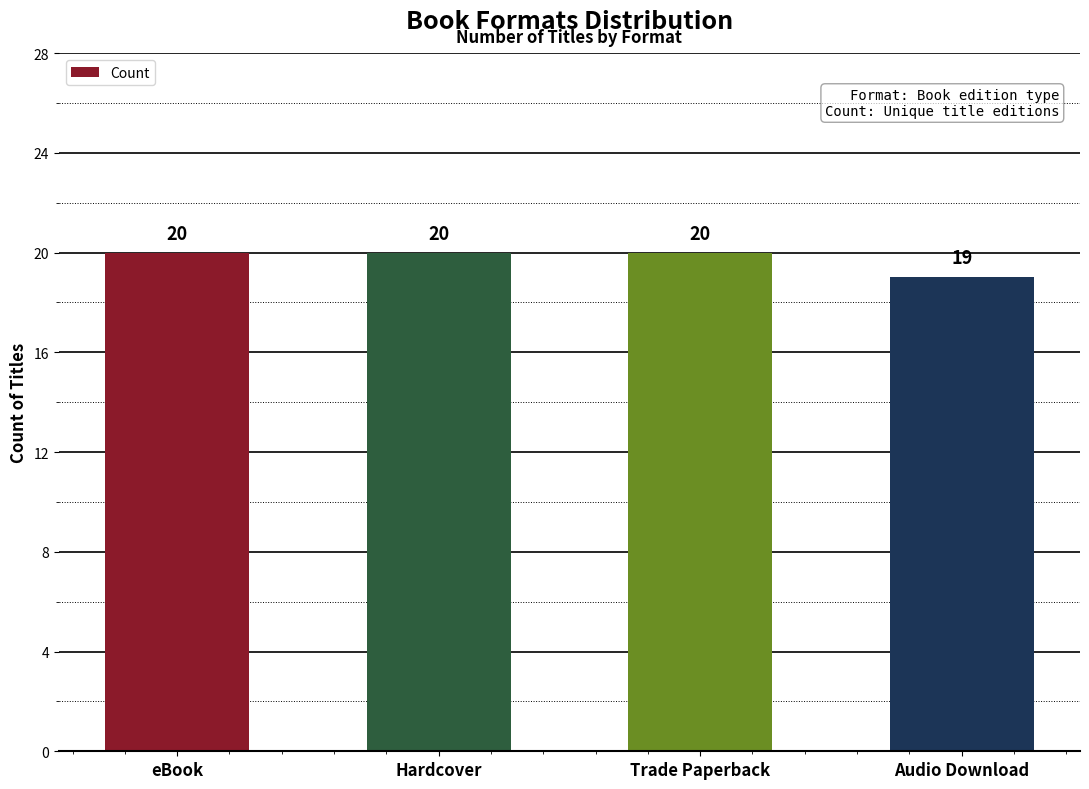

How many bars are there in total?

4